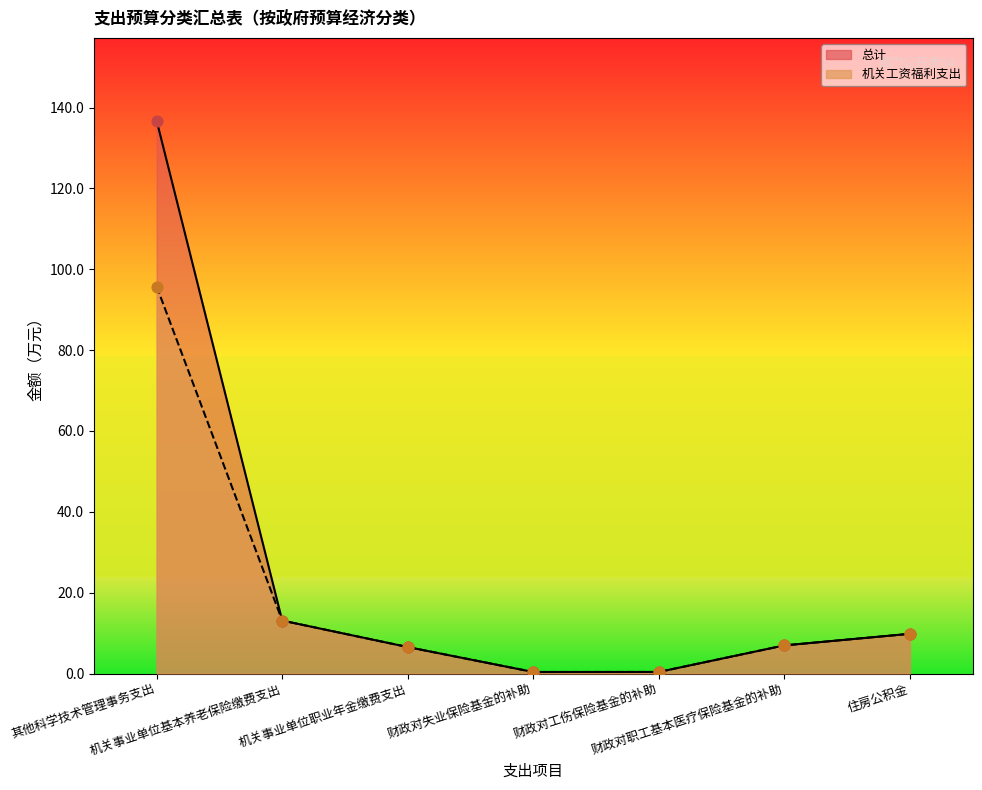

Which series has the widest spread of Y values?

总计